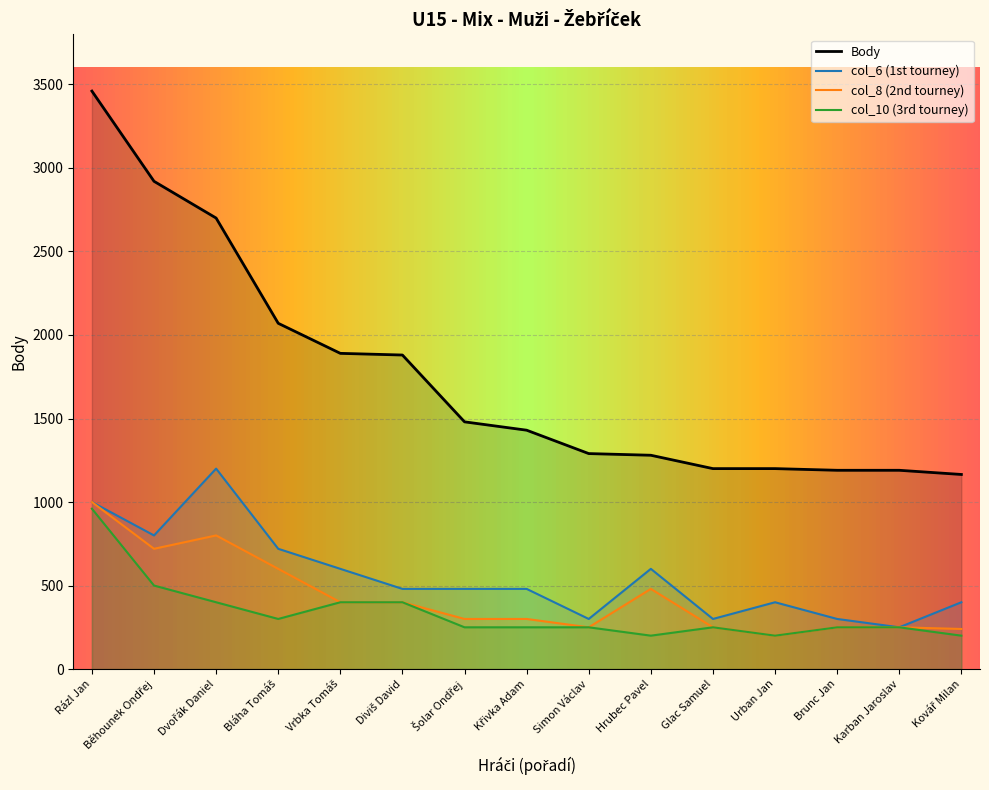

At which category is the sum across all series the highest?

Rázl Jan